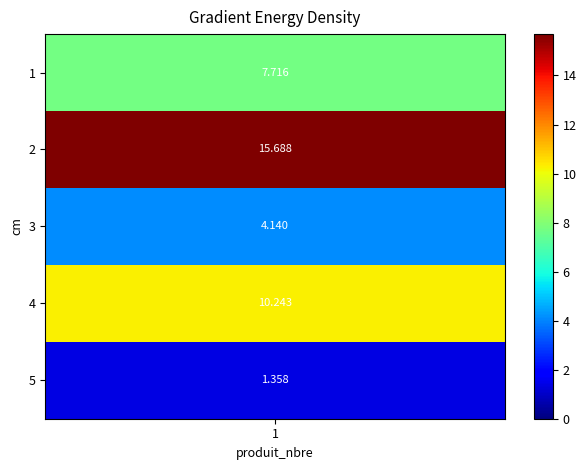

Which category has the lowest value across all series?

5